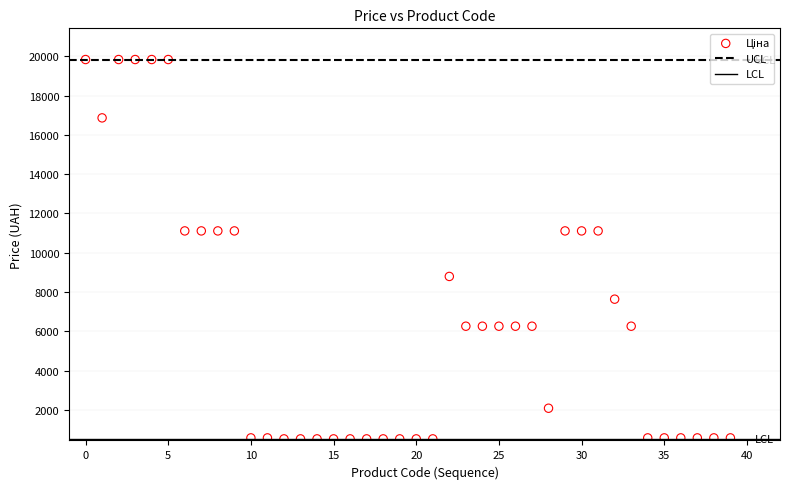

What is the range of Y values (max minus min)?

19295.7